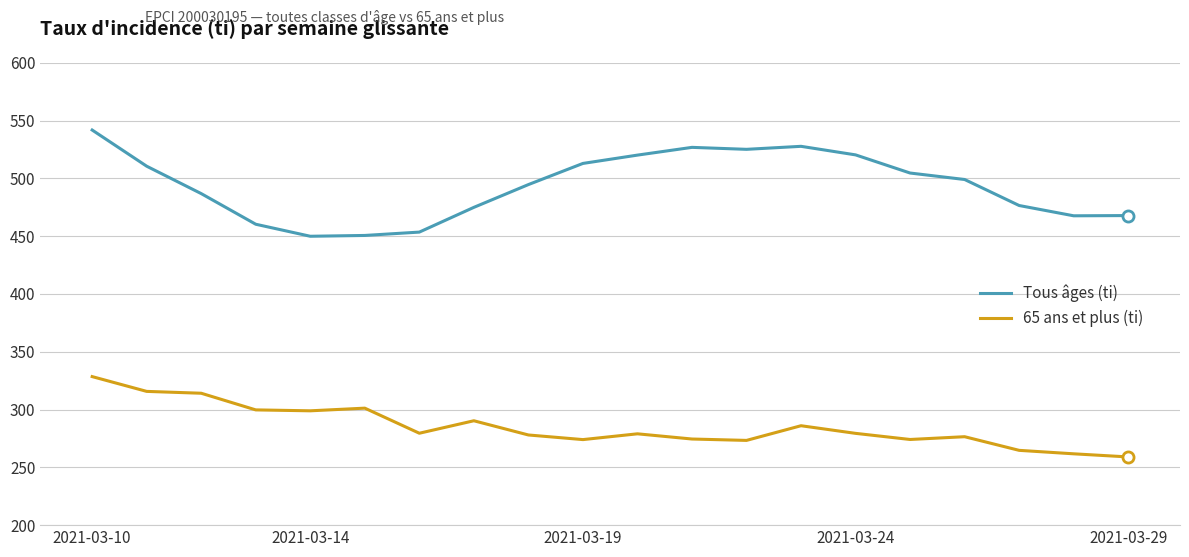

What is the difference between the maximum and minimum values in the 65 ans et plus (ti) series?

69.5